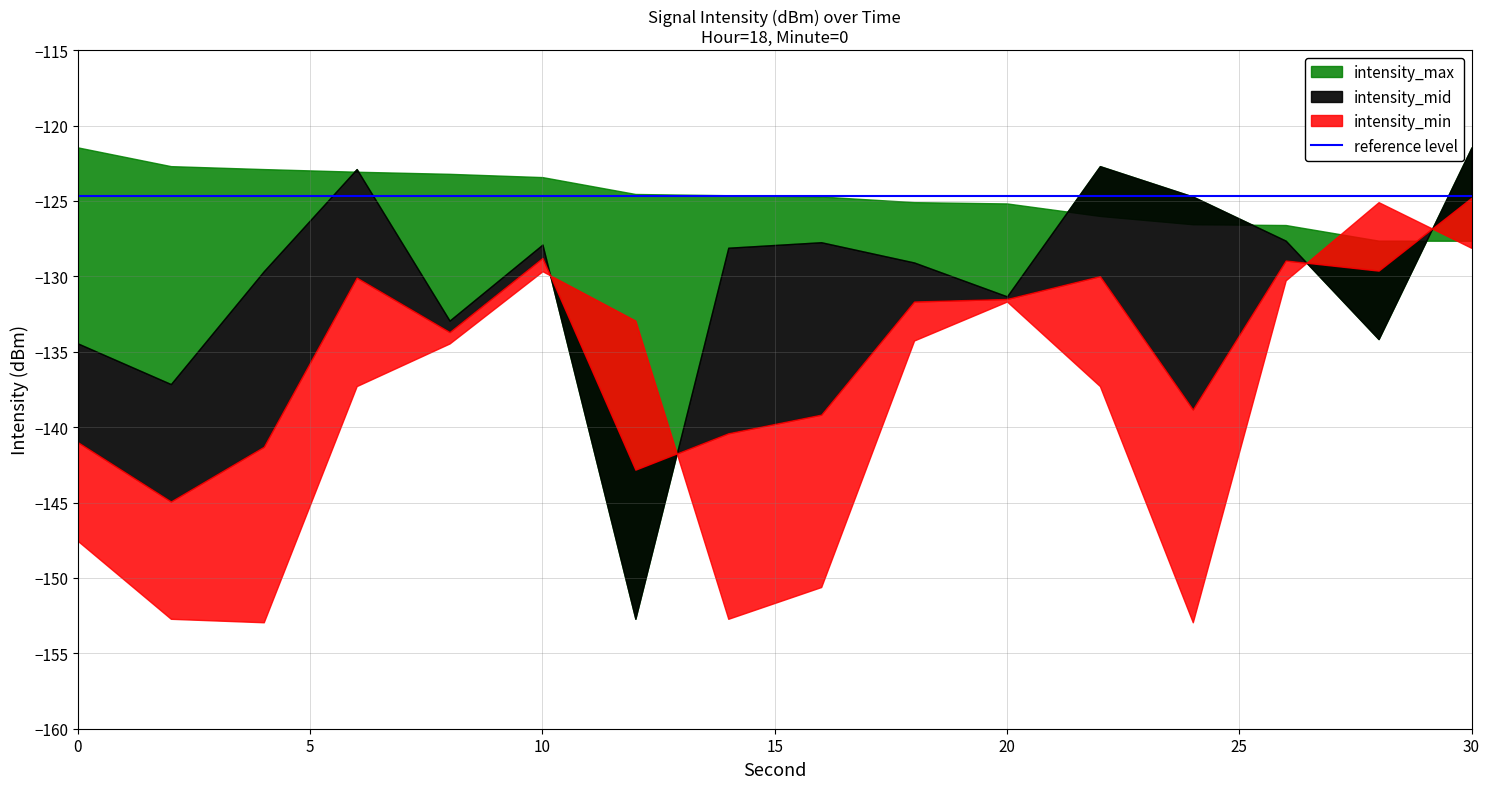

What is the sum of the intensity_mid values at 6 and 0?

-257.3